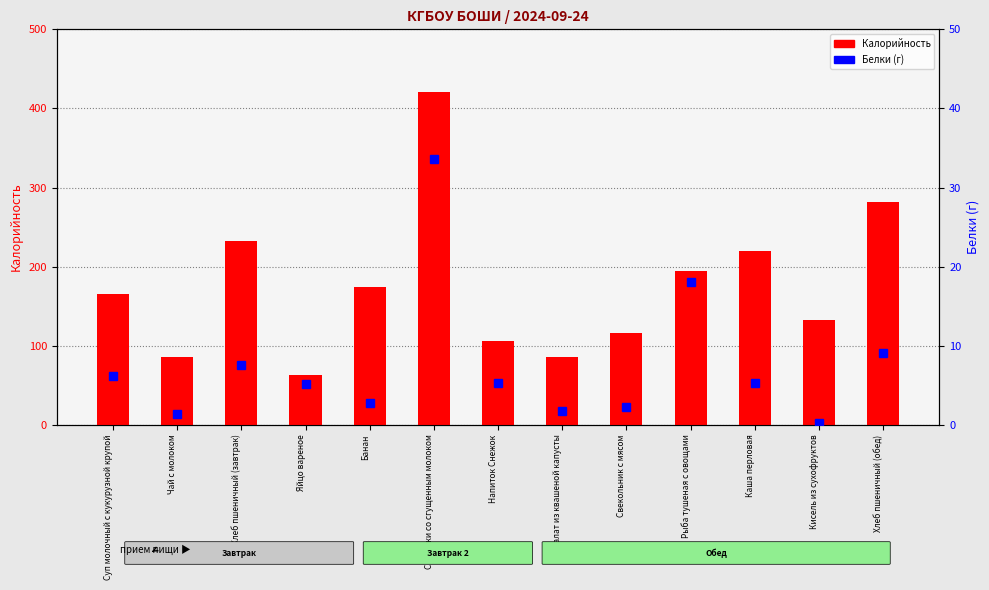

True or false: Белки has a value of 2.0 at Чай с молоком.

False